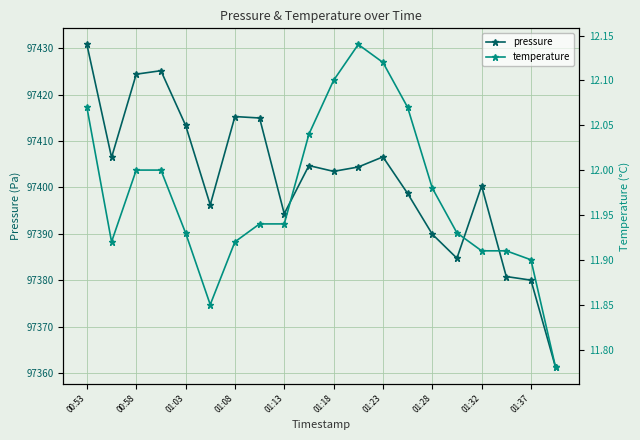

What is the sum of all pressure values?

1948035.5